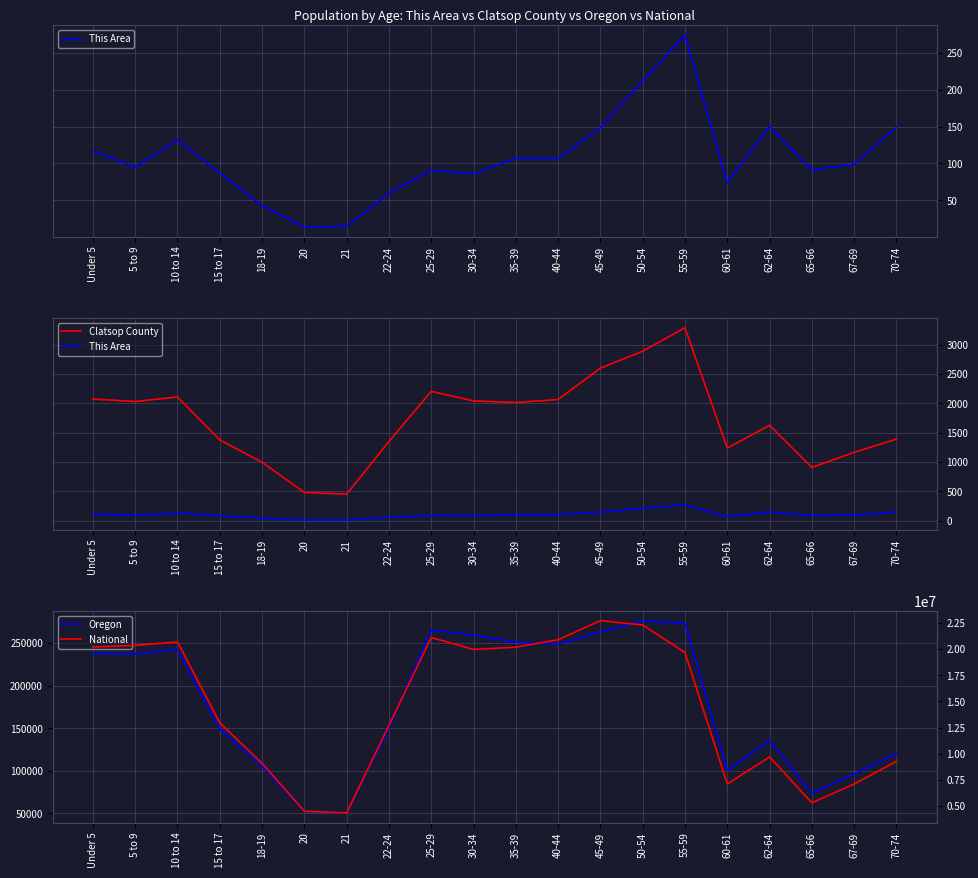

At which label does Clatsop County reach its peak?

55-59